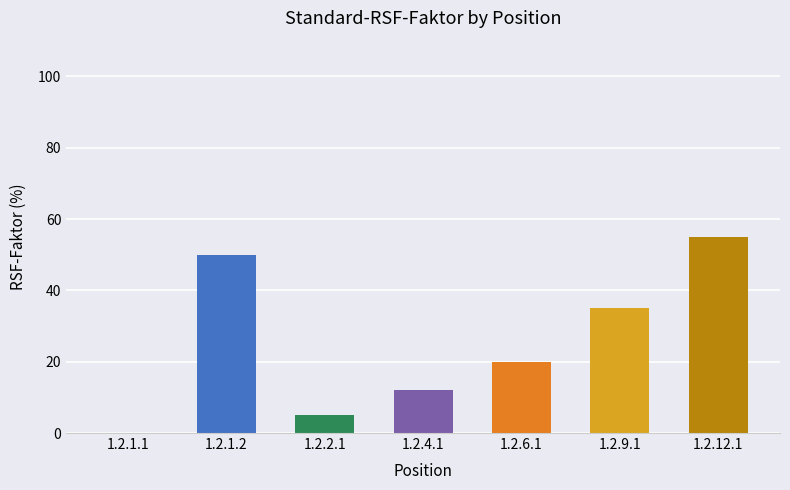

True or false: the data shows 19 at 1.2.4.1.

False